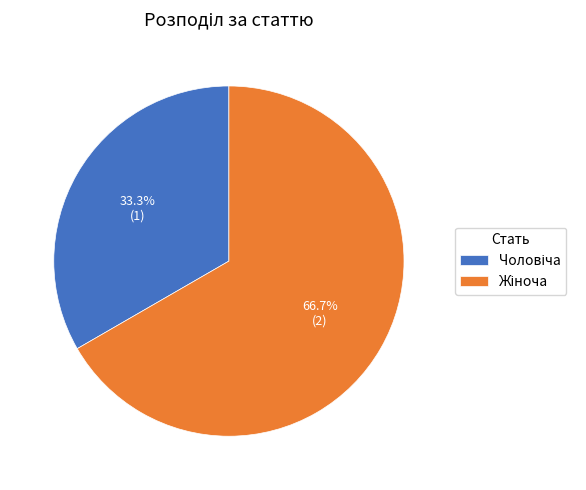

Does any single category account for the majority?

Yes